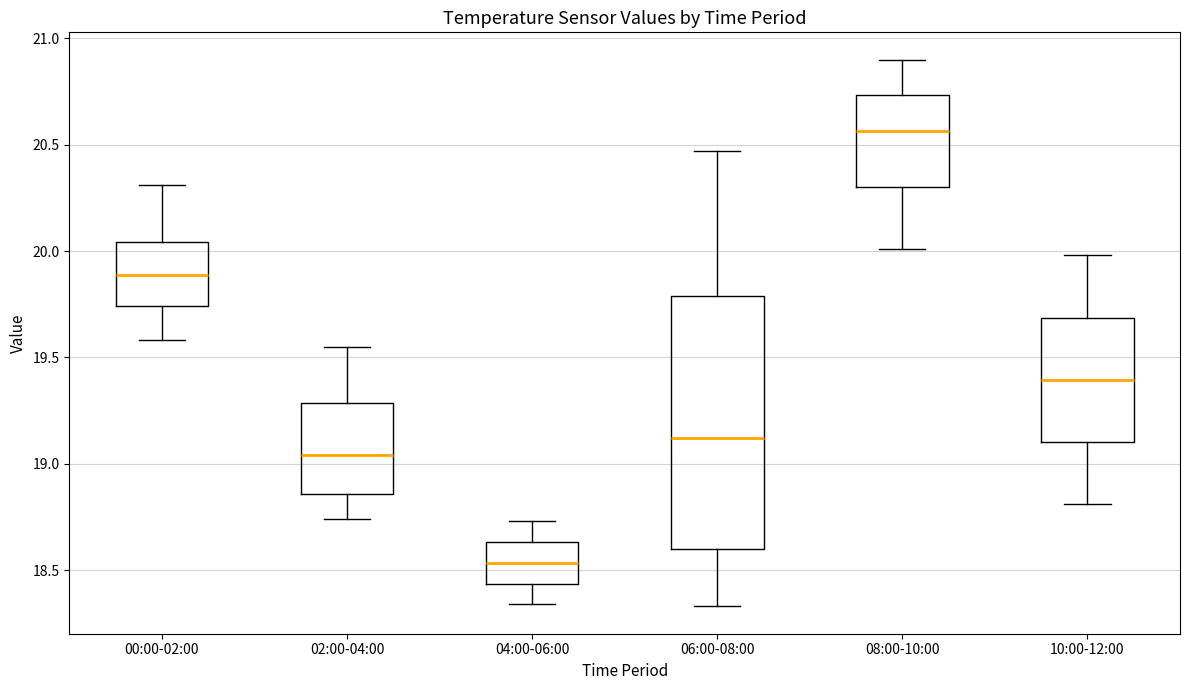

Comparing the boxes themselves (not the whiskers), which one is the tallest?

06:00-08:00